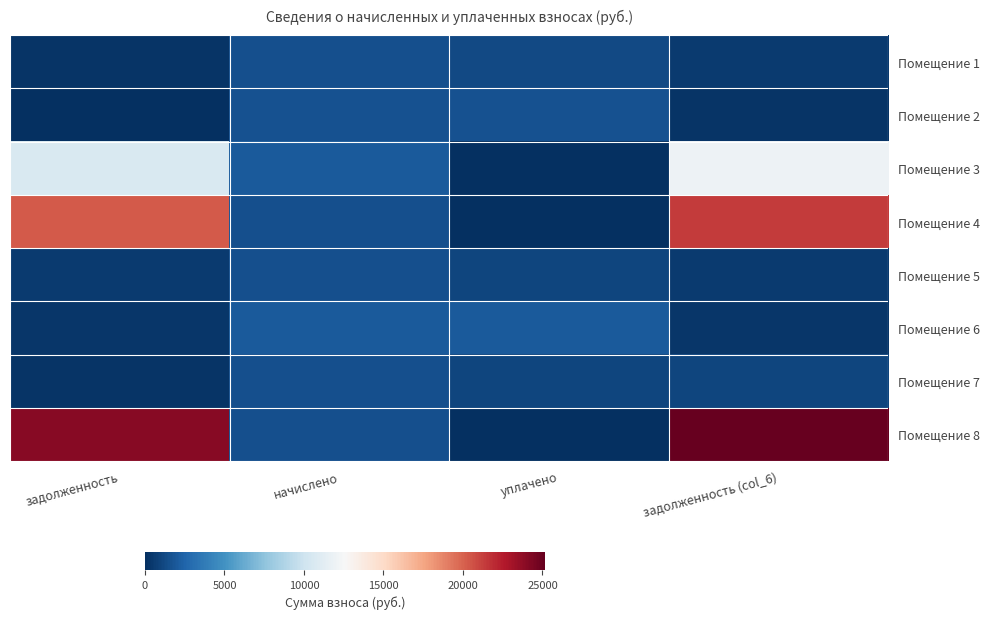

Reading left to right, list all the values displayed in this chart.

Помещение 1: задолженность=253.9	начислено=1523.2	уплачено=1269.3	задолженность (col_6)=508.4
Помещение 2: задолженность=0.0	начислено=1574.1	уплачено=1574.1	задолженность (col_6)=262.4
Помещение 3: задолженность=10706.0	начислено=1978.0	уплачено=0.0	задолженность (col_6)=11902.2
Помещение 4: задолженность=20303.2	начислено=1516.9	уплачено=0.0	задолженность (col_6)=21415.1
Помещение 5: задолженность=508.3	начислено=1526.4	уплачено=1017.2	задолженность (col_6)=509.5
Помещение 6: задолженность=332.3	начислено=1993.9	уплачено=1993.9	задолженность (col_6)=332.3
Помещение 7: задолженность=261.1	начислено=1558.2	уплачено=1041.0	задолженность (col_6)=1043.8
Помещение 8: задолженность=23979.5	начислено=1513.7	уплачено=0.0	задолженность (col_6)=25158.4